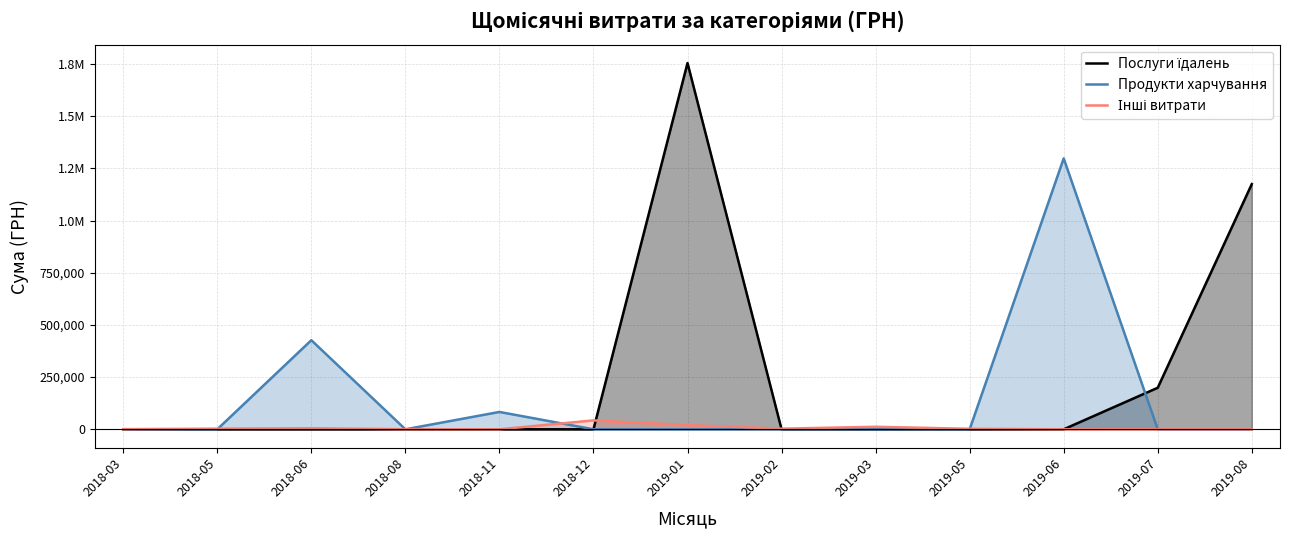

In Послуги їдалень, how many points are higher than both neighbors (excluding endpoints)?

1